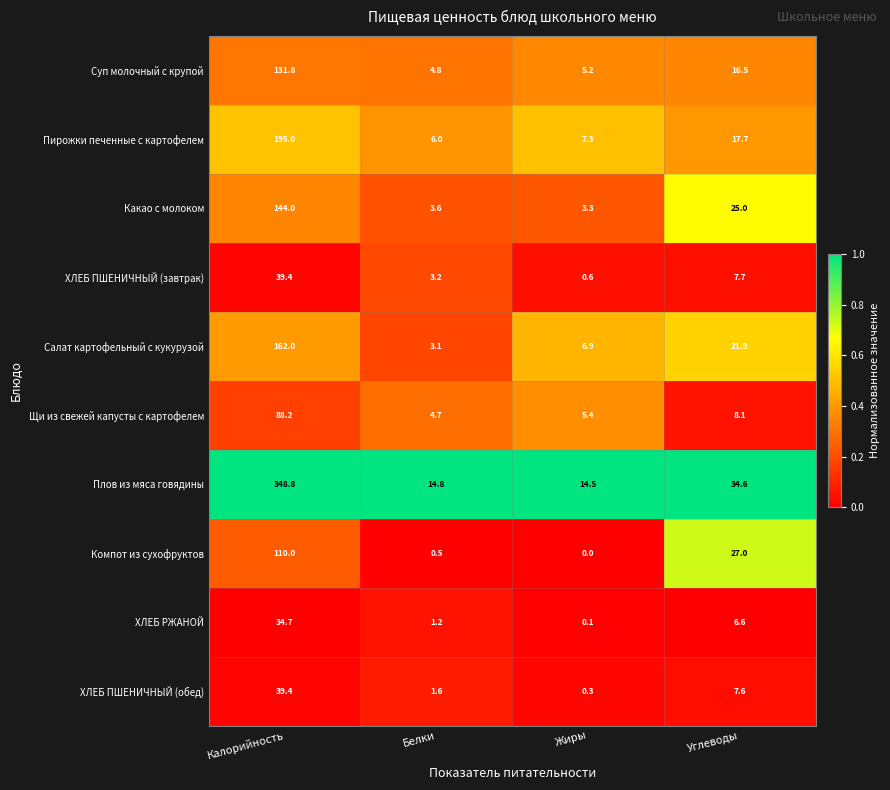

Which series changed the most between Белки and Углеводы?

Компот из сухофруктов